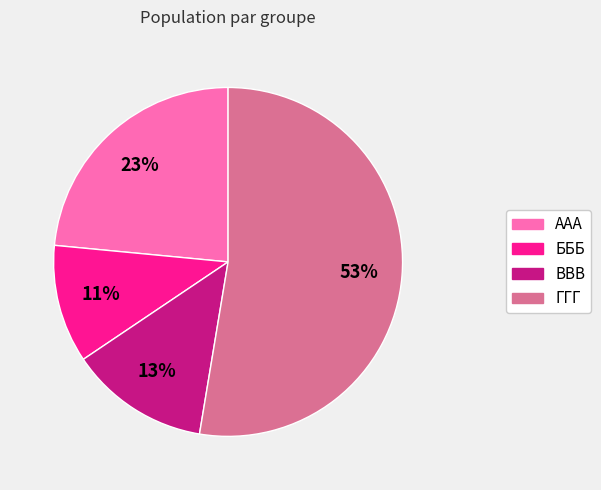

What is the smallest slice in the pie chart?

БББ